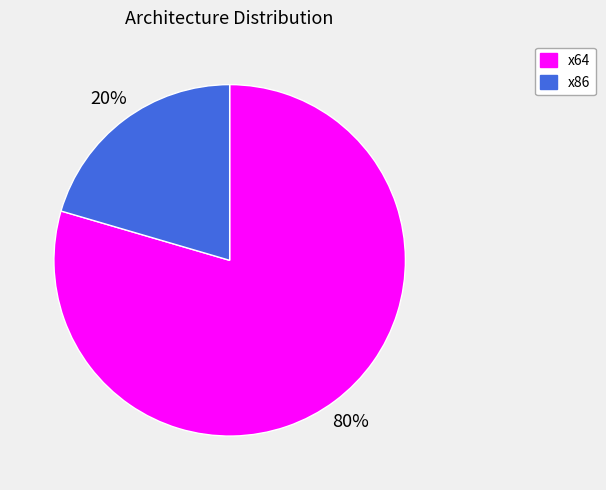

To the nearest percent, what is the combined percentage of x86 and x64?

100%